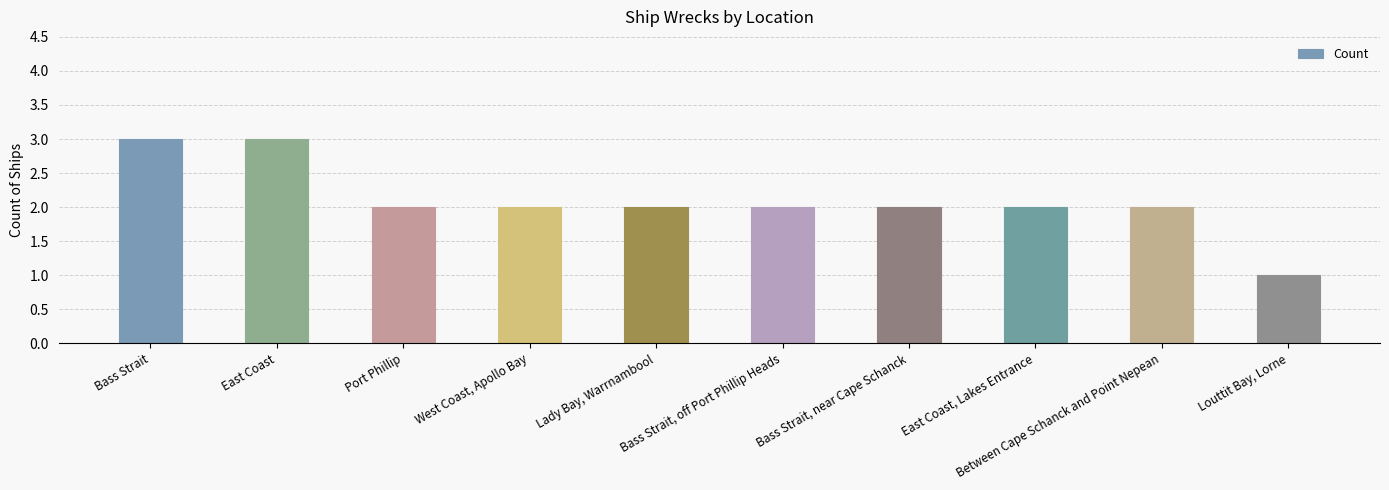

Reading left to right, transcribe all the data shown in this chart.

Bass Strait=3	East Coast=3	Port Phillip=2	West Coast, Apollo Bay=2	Lady Bay, Warrnambool=2	Bass Strait, off Port Phillip Heads=2	Bass Strait, near Cape Schanck=2	East Coast, Lakes Entrance=2	Between Cape Schanck and Point Nepean=2	Louttit Bay, Lorne=1